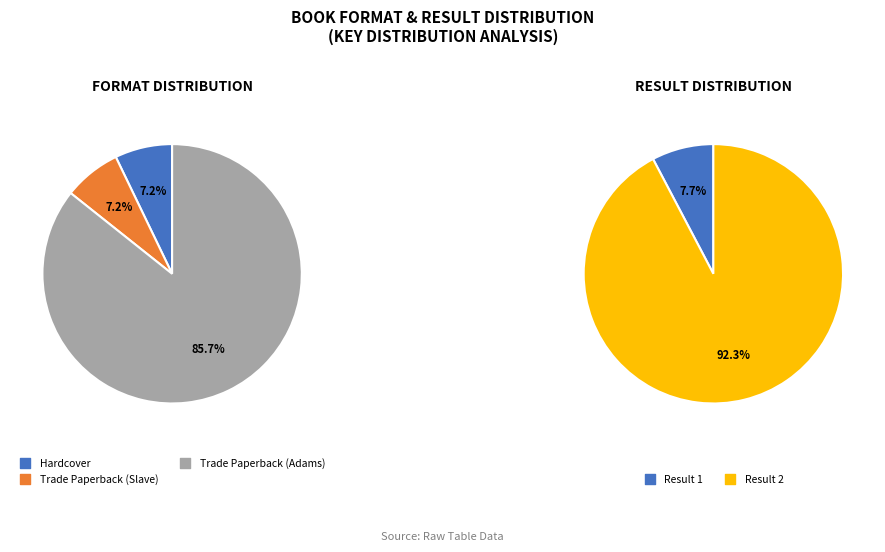

What percentage is NOT represented by Trade Paperback (Slave)?

92.8%